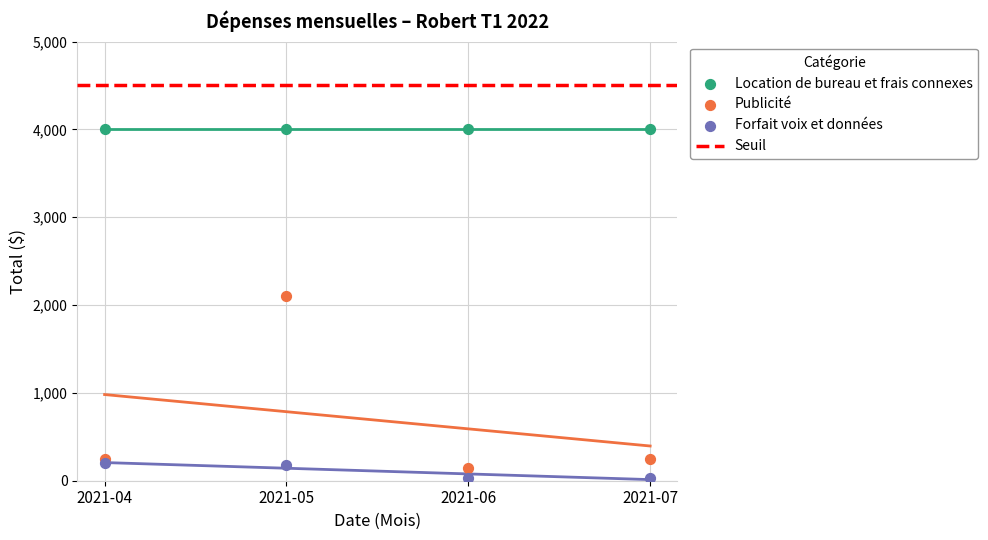

Which series reaches the minimum Y coordinate?

Forfait voix et données